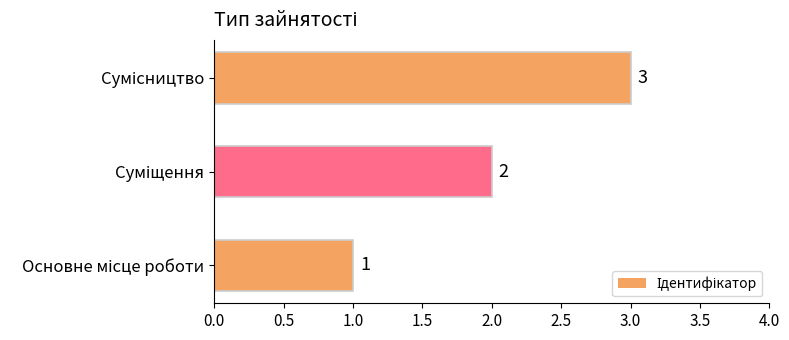

What is the maximum value shown in the chart?

3